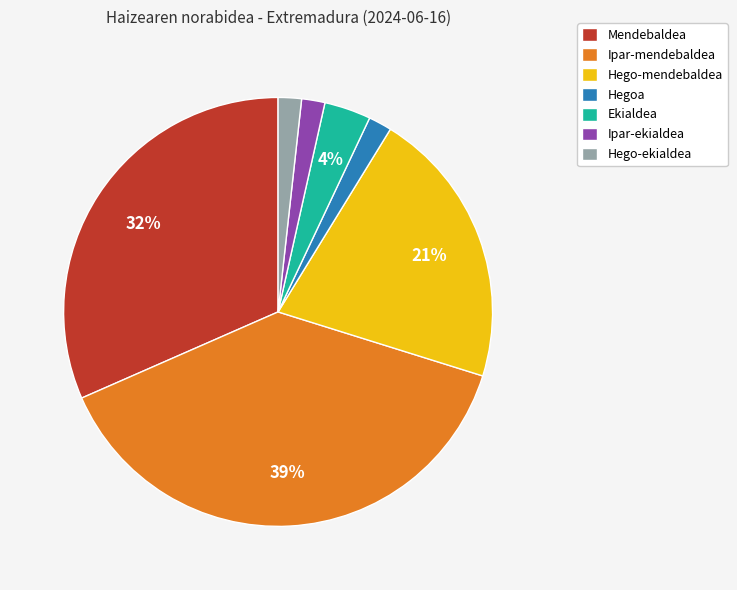

Does Hegoa account for over 50% of the chart?

No